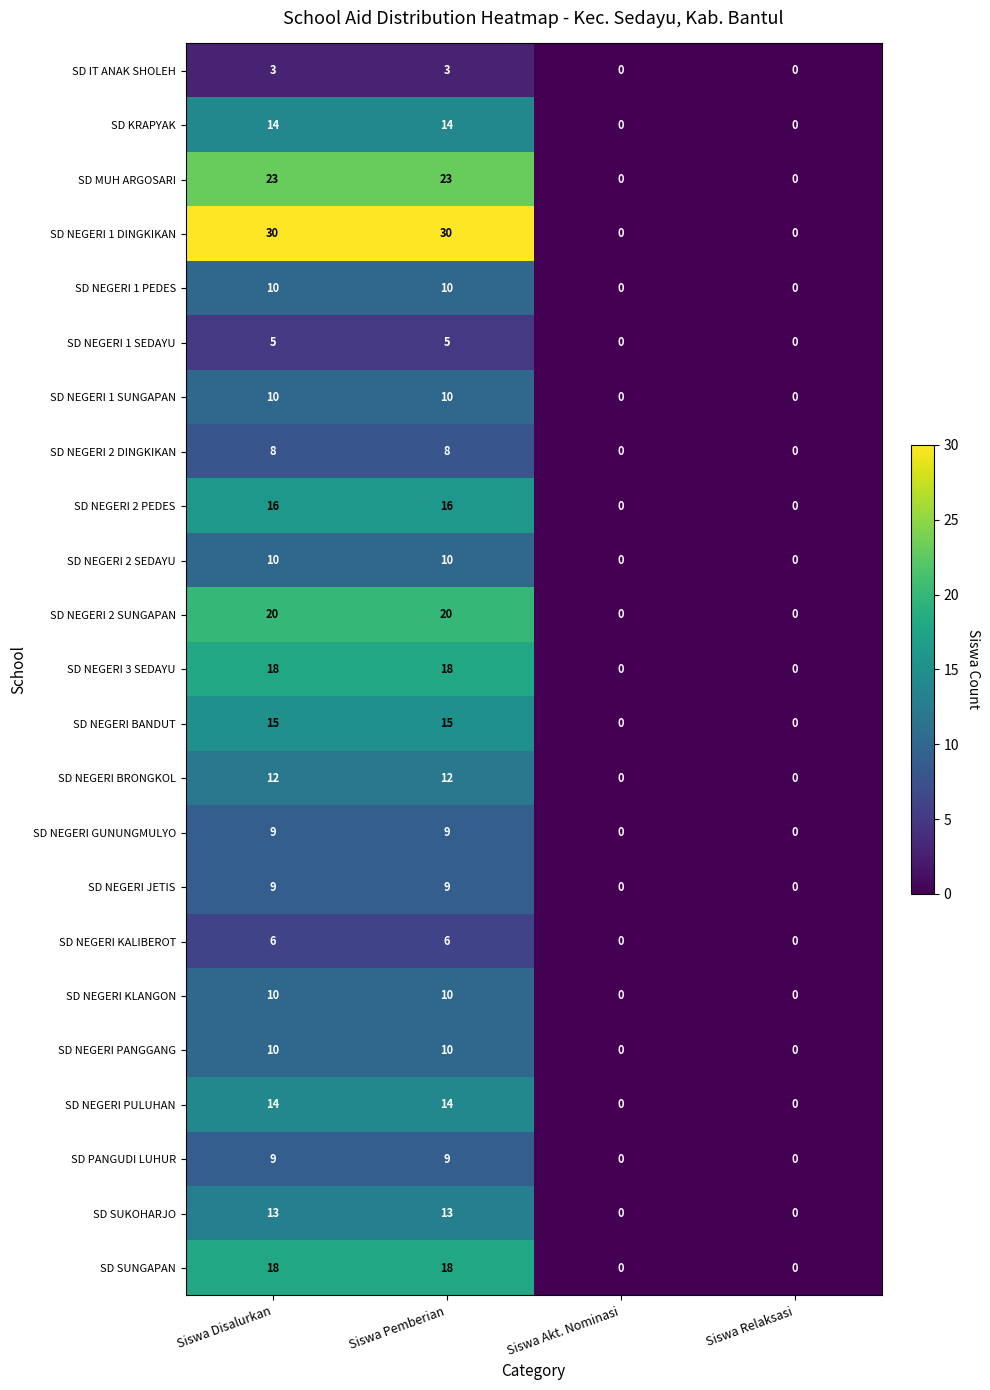

What is the highest value of the SD MUH ARGOSARI series?

23